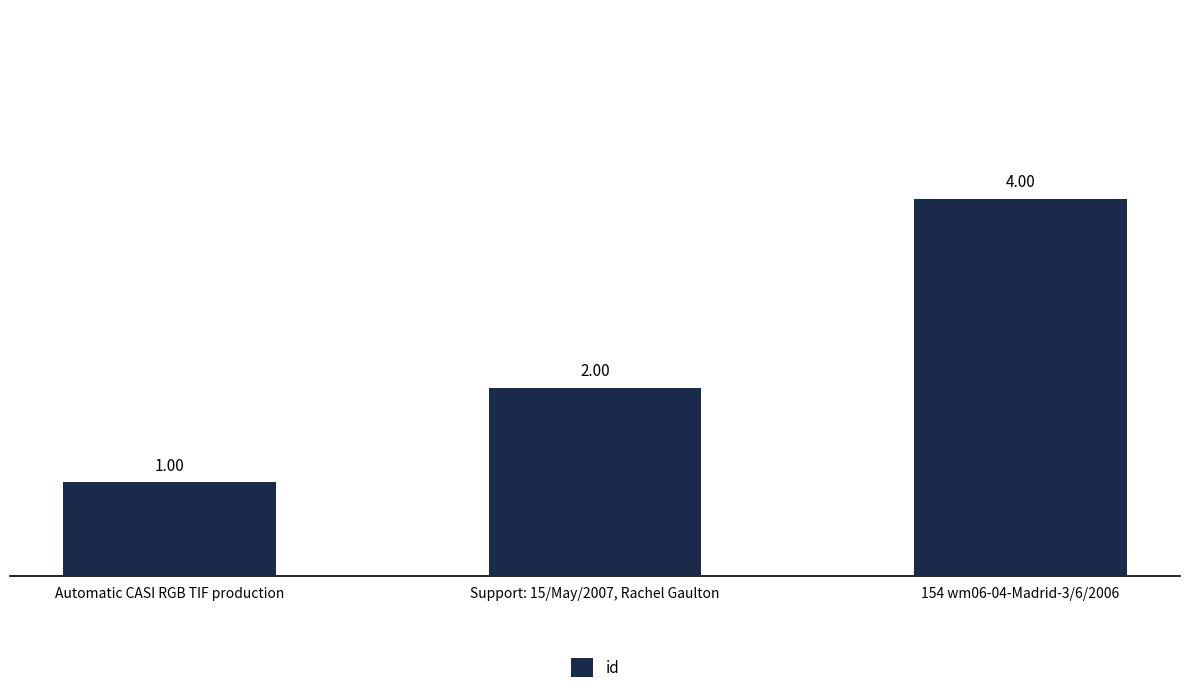

How many values are below 2?

1